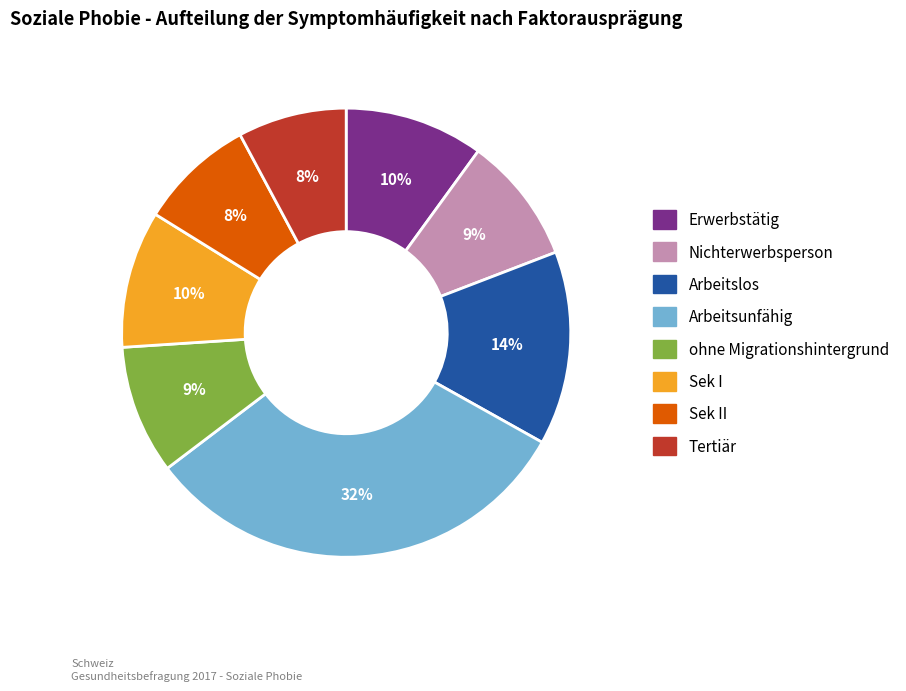

Is there any slice that represents more than half of the pie?

No